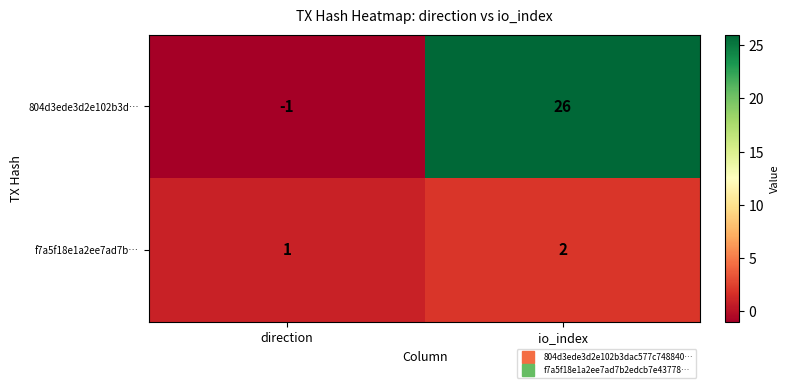

What is the difference between the 804d3ede3d2e102b3d… values at direction and io_index?

27